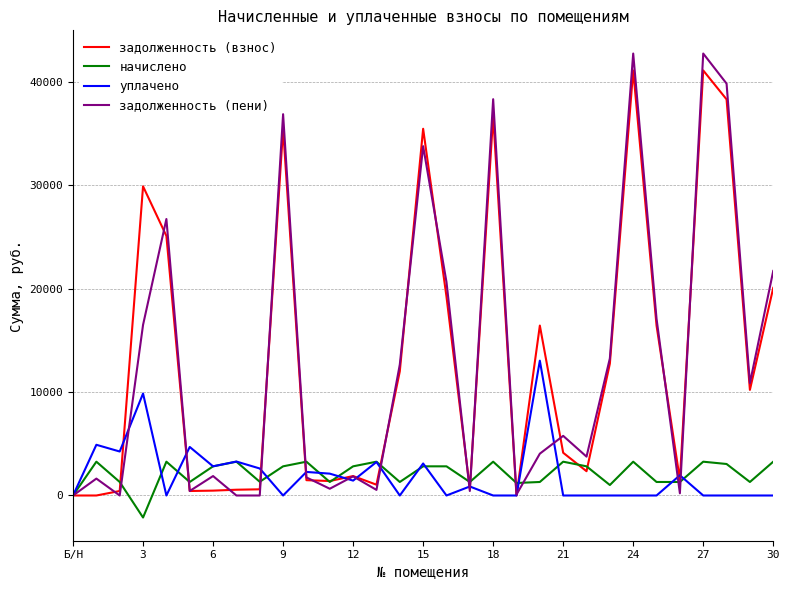

What is the greatest value displayed?

42728.0